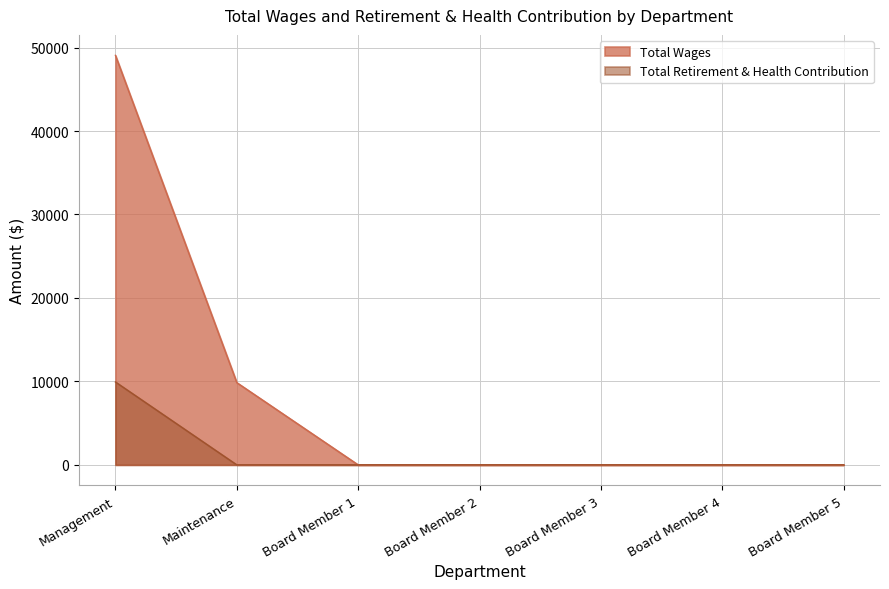

The value of Total Wages at Board Member 2 is -20824. True or false?

False